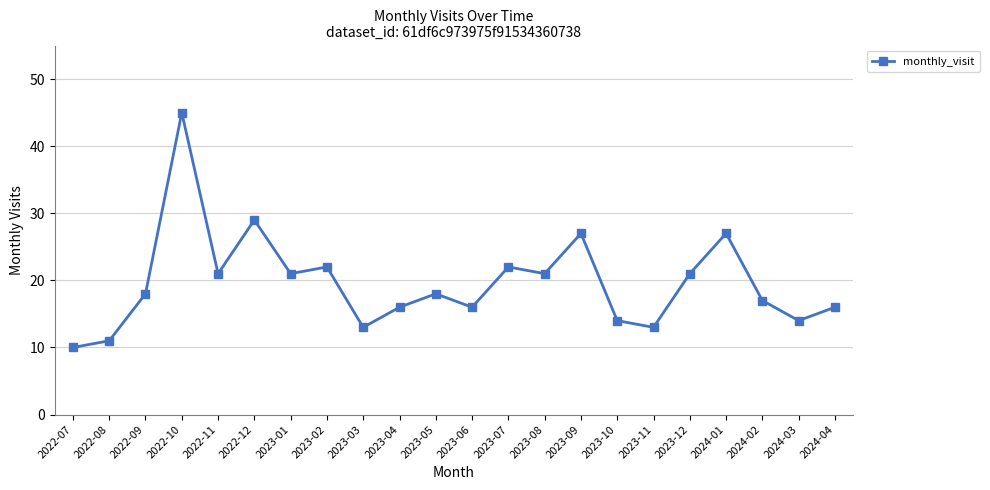

What is the difference between the maximum and minimum values?

35